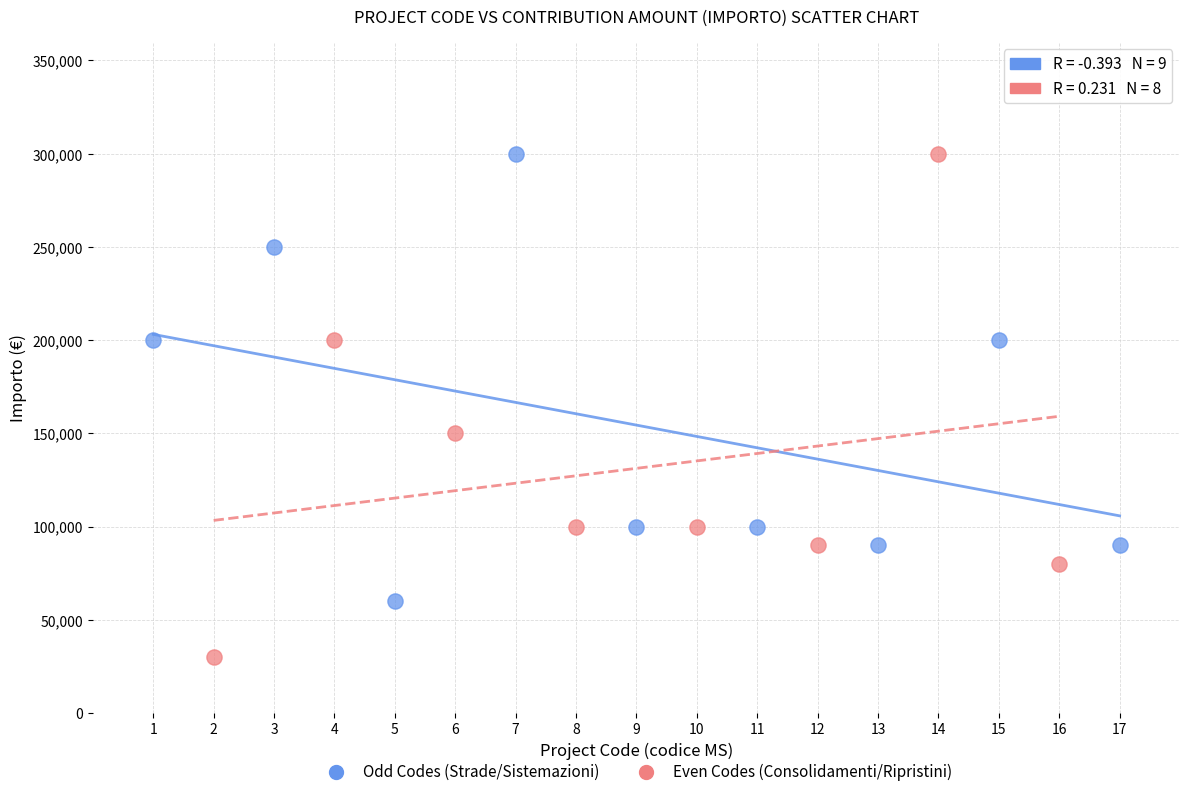

Which series has the widest spread of Y values?

Even Codes (Consolidamenti/Ripristini)